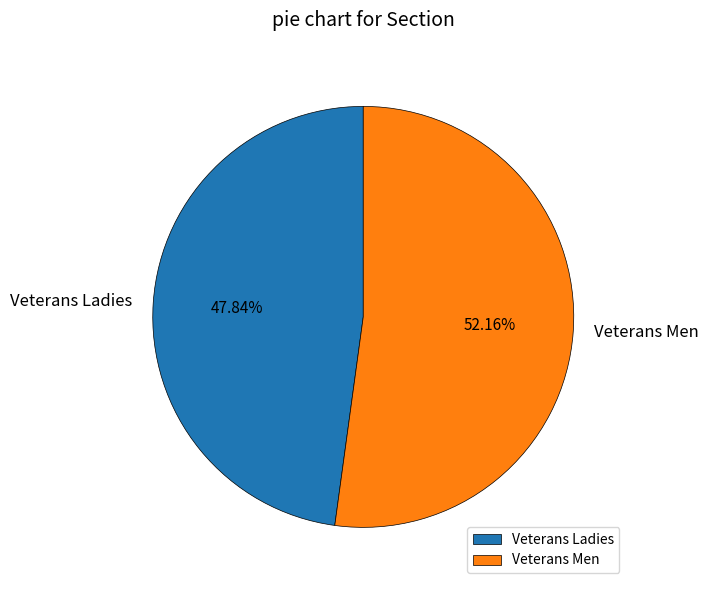

Do Veterans Ladies and Veterans Men together represent more than half of the pie?

Yes